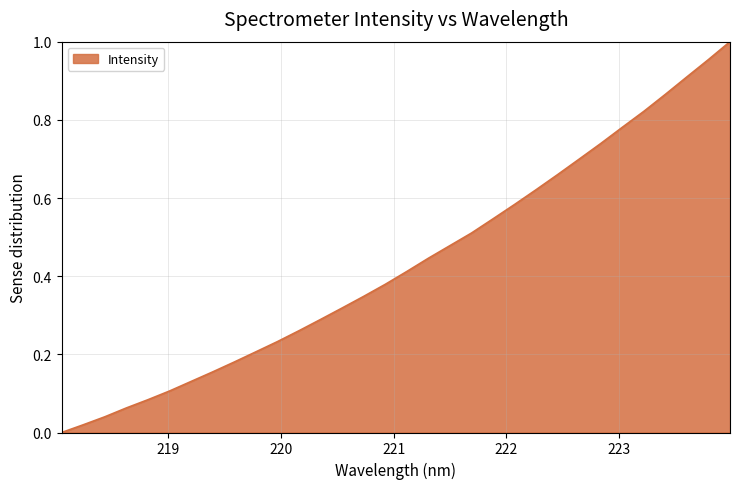

Count the number of values greater than 0.

31